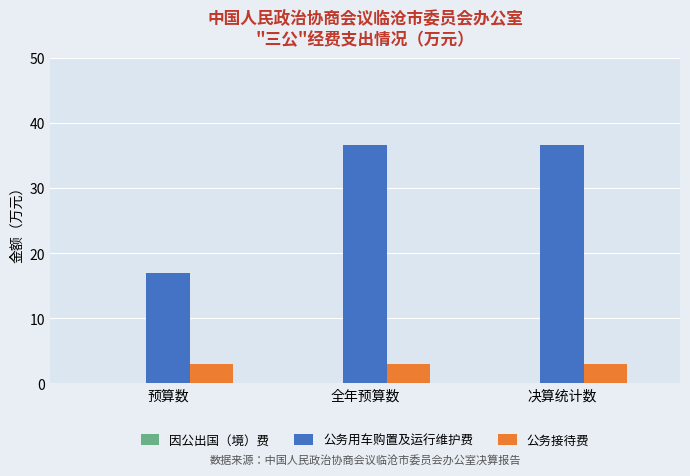

The 公务用车购置及运行维护费 series shows 36.6 at 全年预算数. True or false?

True